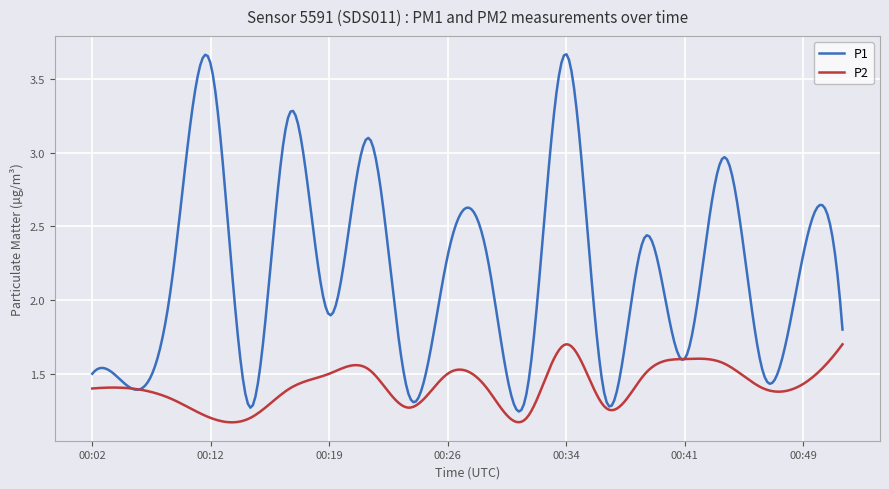

Which series has the largest range (max minus min)?

P1